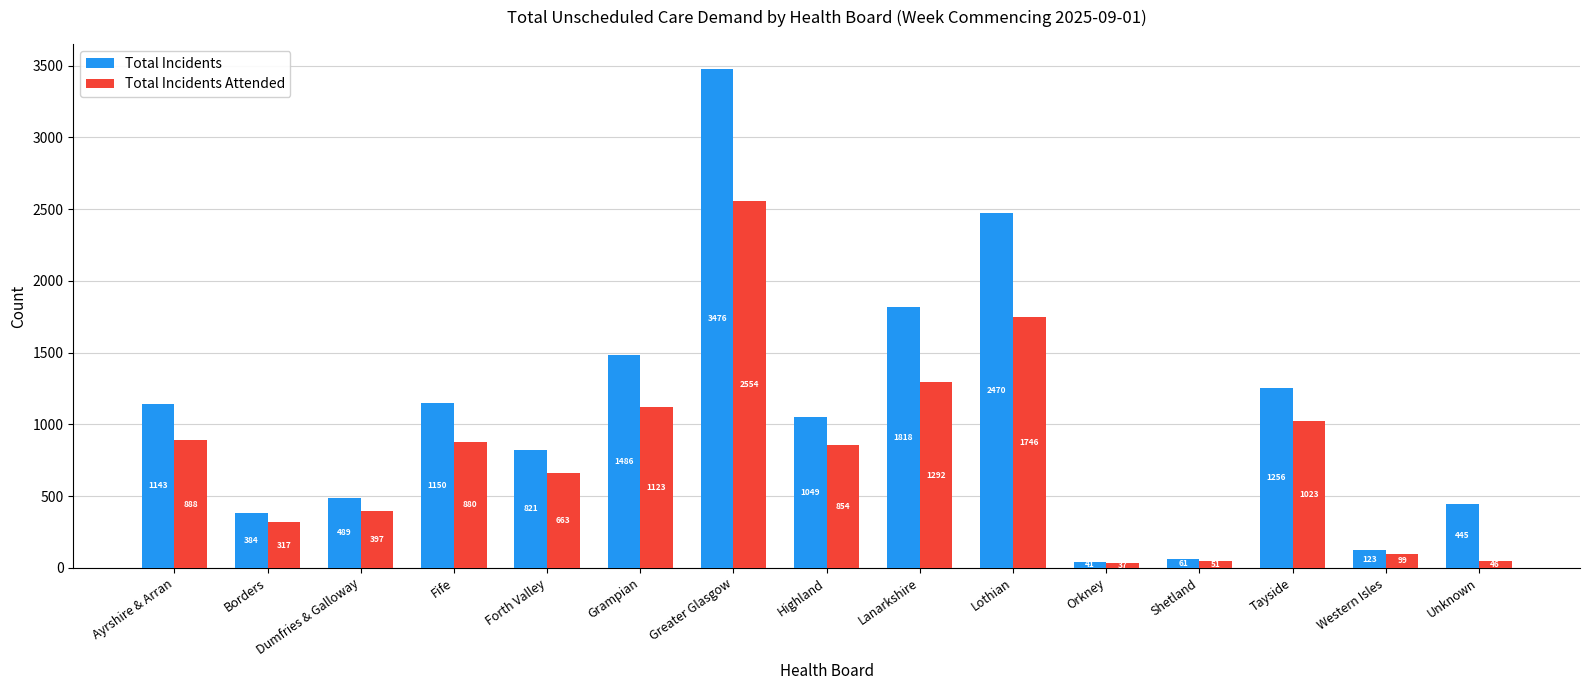

Count the number of categories in the chart.

15